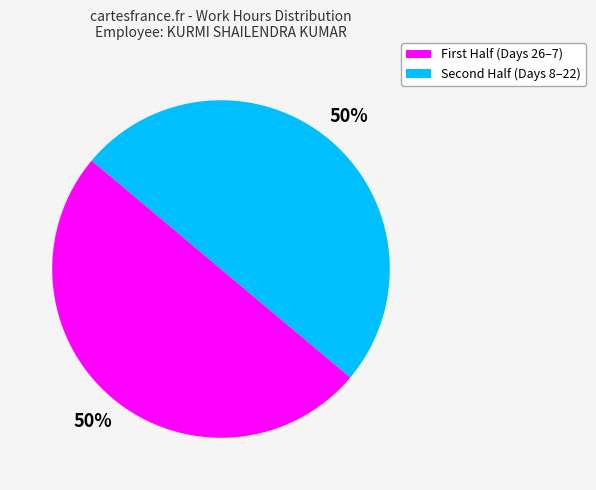

To the nearest percent, what is the average slice percentage?

50%